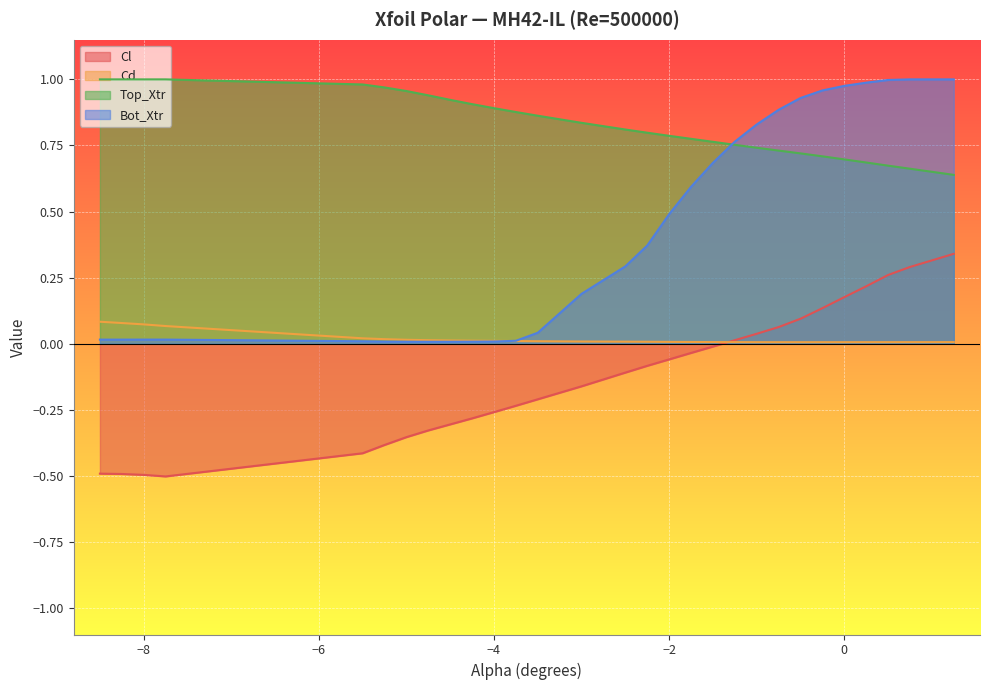

Between -8.5 and 0.25, which is larger?

0.25